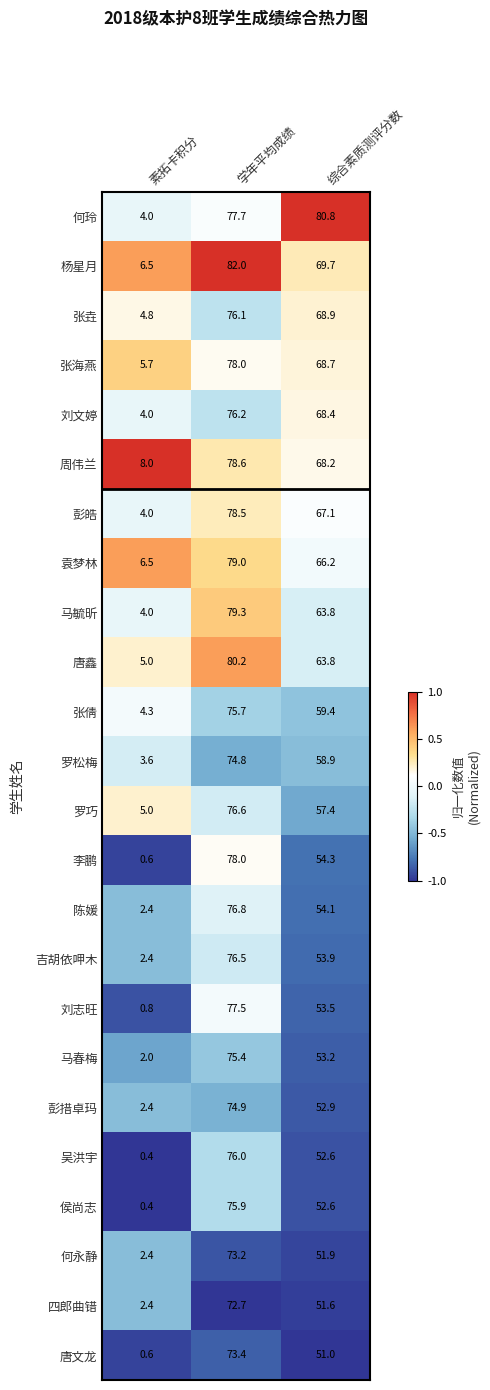

List the labels in order of 马春梅 value, smallest first.

素拓卡积分, 综合素质测评分数, 学年平均成绩